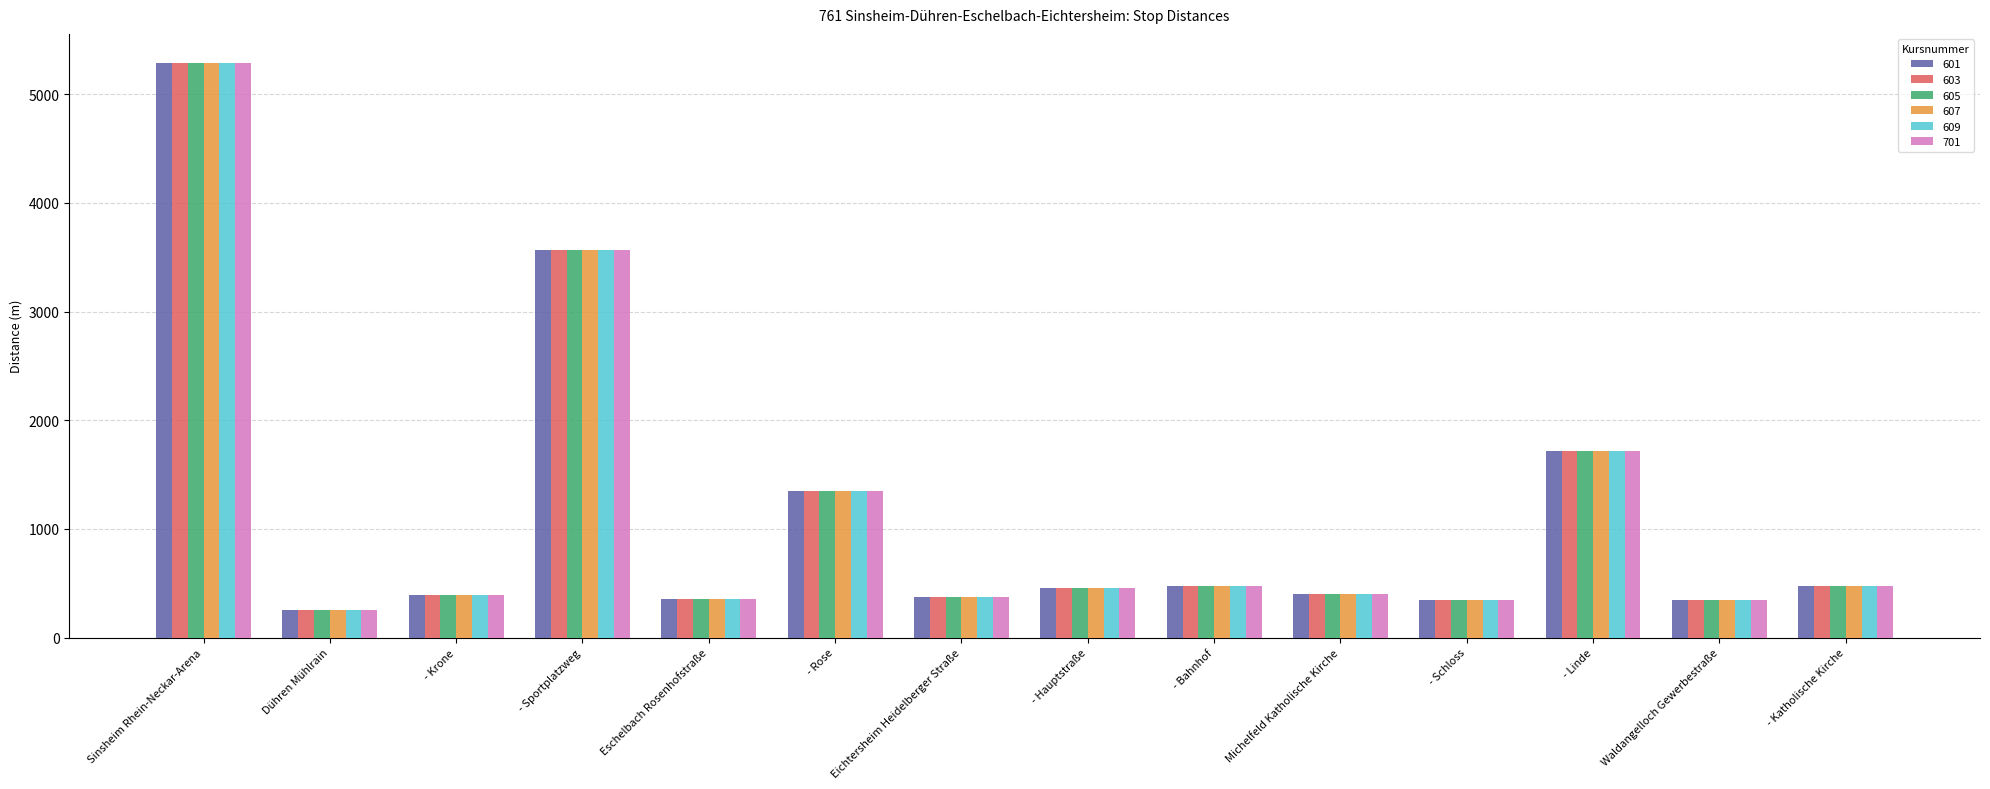

Read the 601 value at Eichtersheim Heidelberger Straße.

375